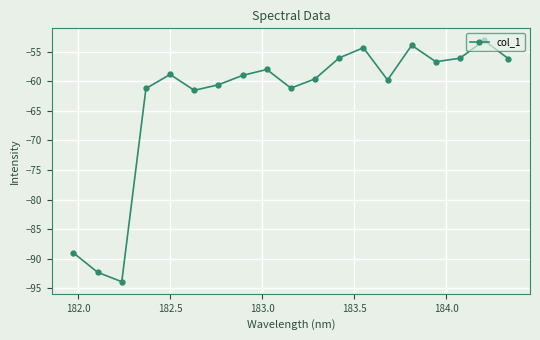

What is the value of the 13th point from the left?

-54.3